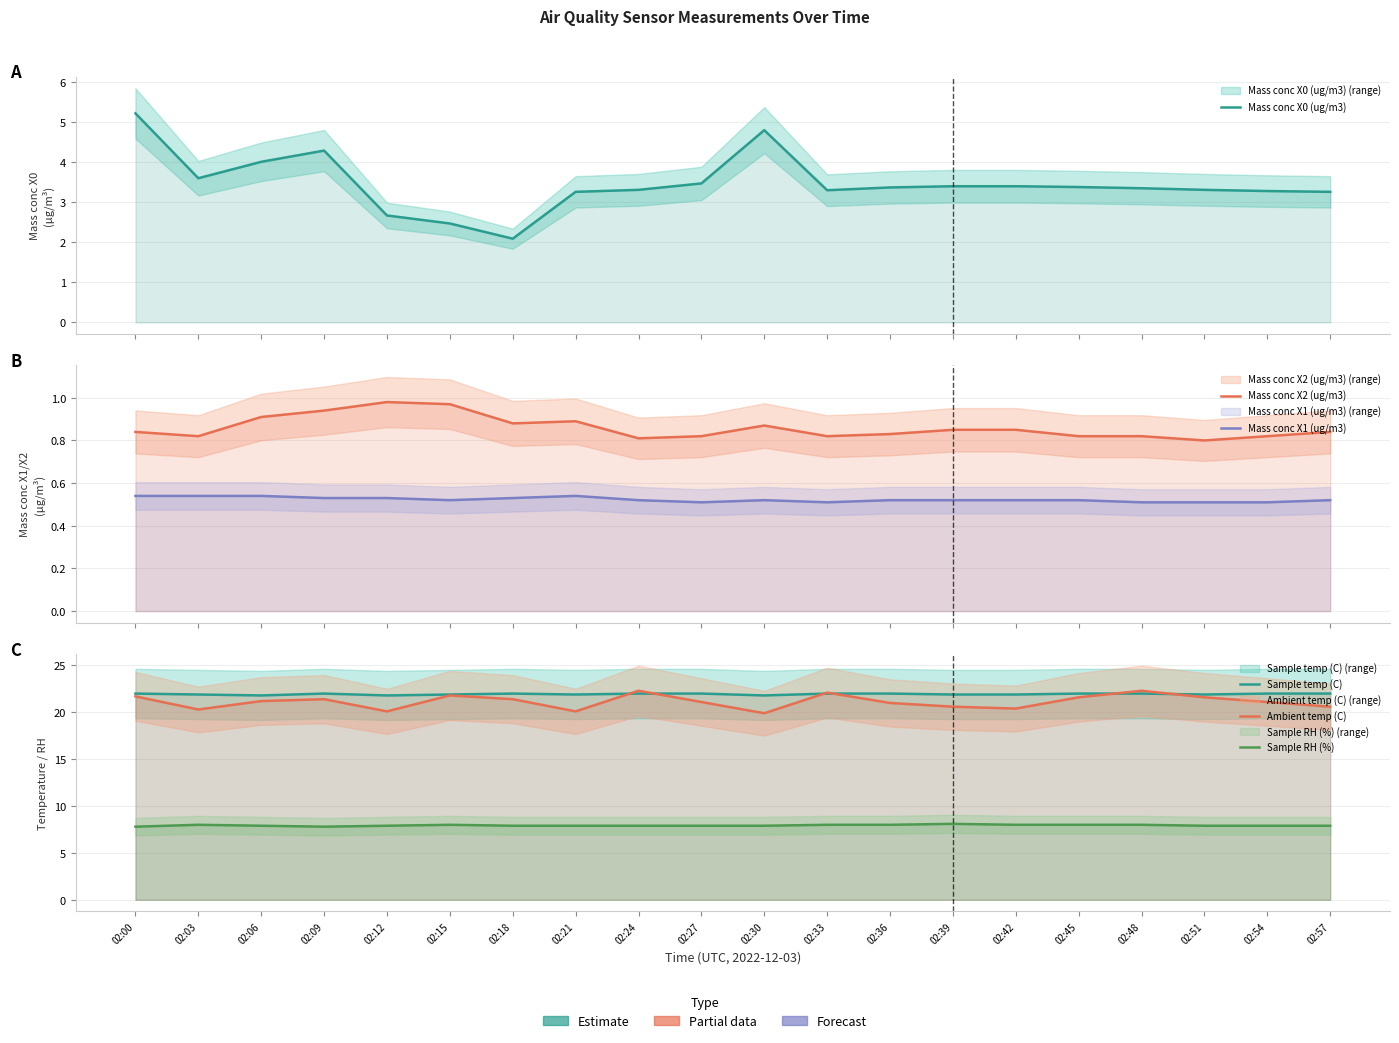

In Sample temp (C), how many points are lower than both neighbors (excluding endpoints)?

5